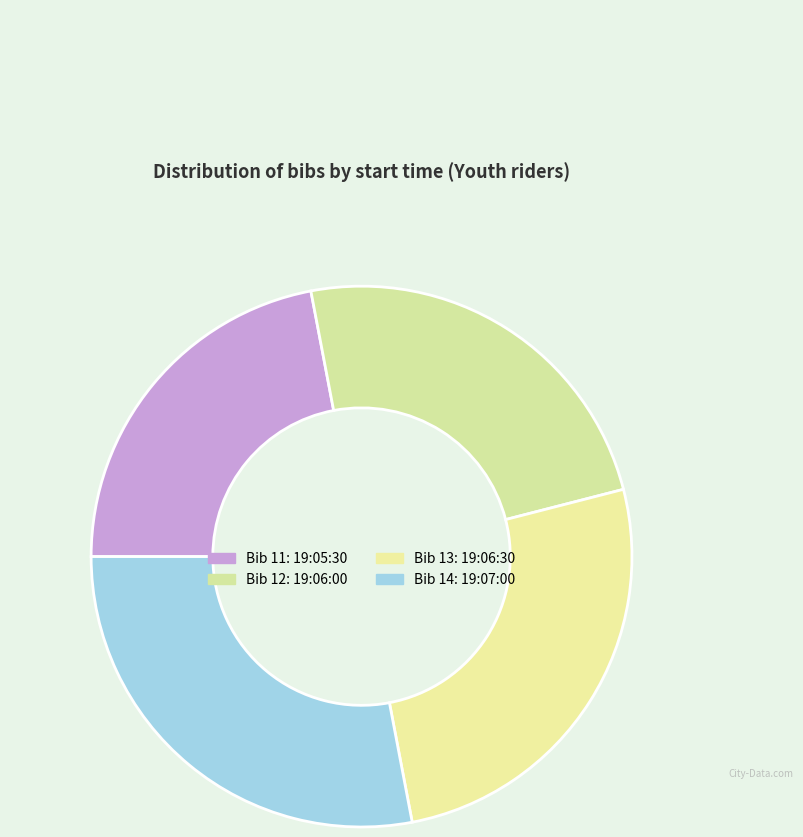

Rank the categories by value from highest to lowest.

19:07:00, 19:06:30, 19:06:00, 19:05:30